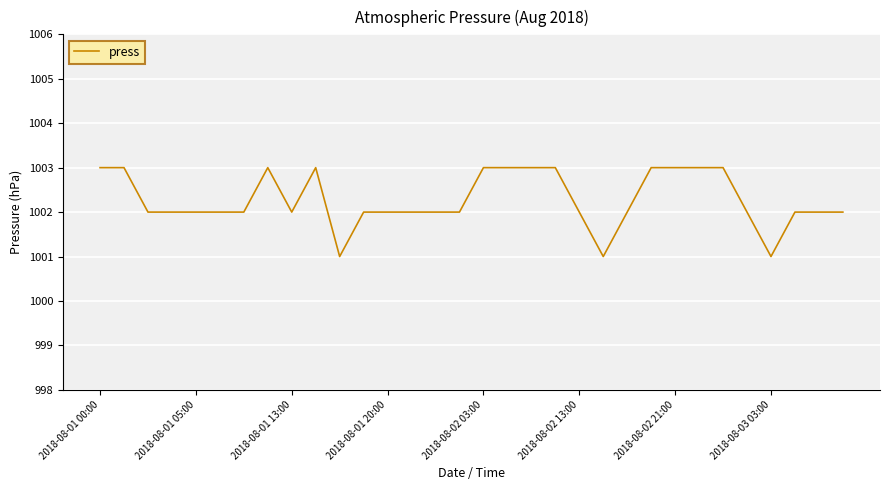

What is the smallest value displayed?

1001